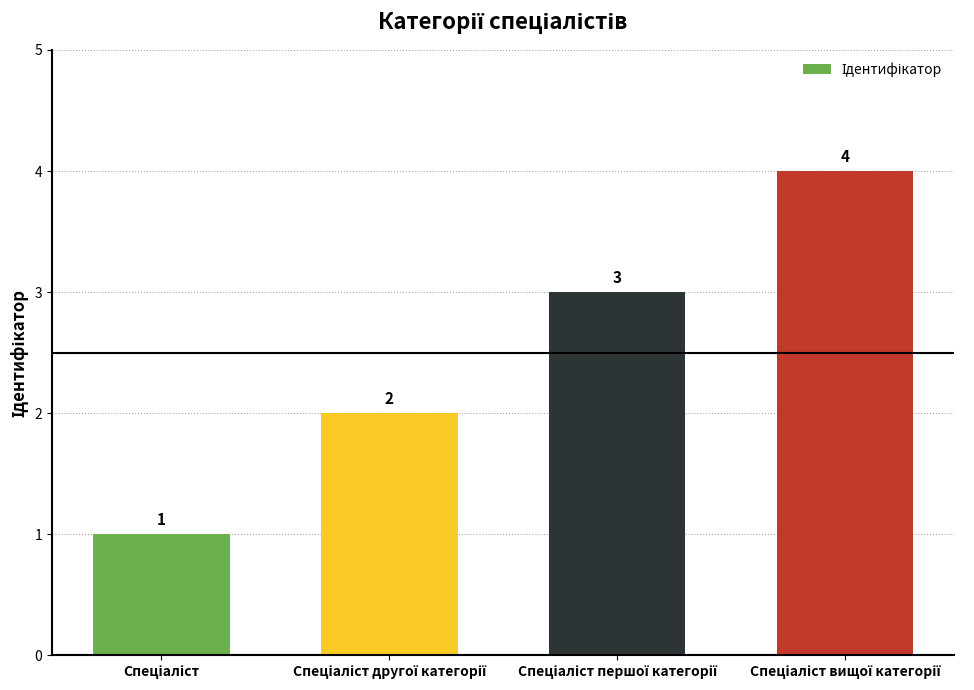

What is the sum of all values?

10